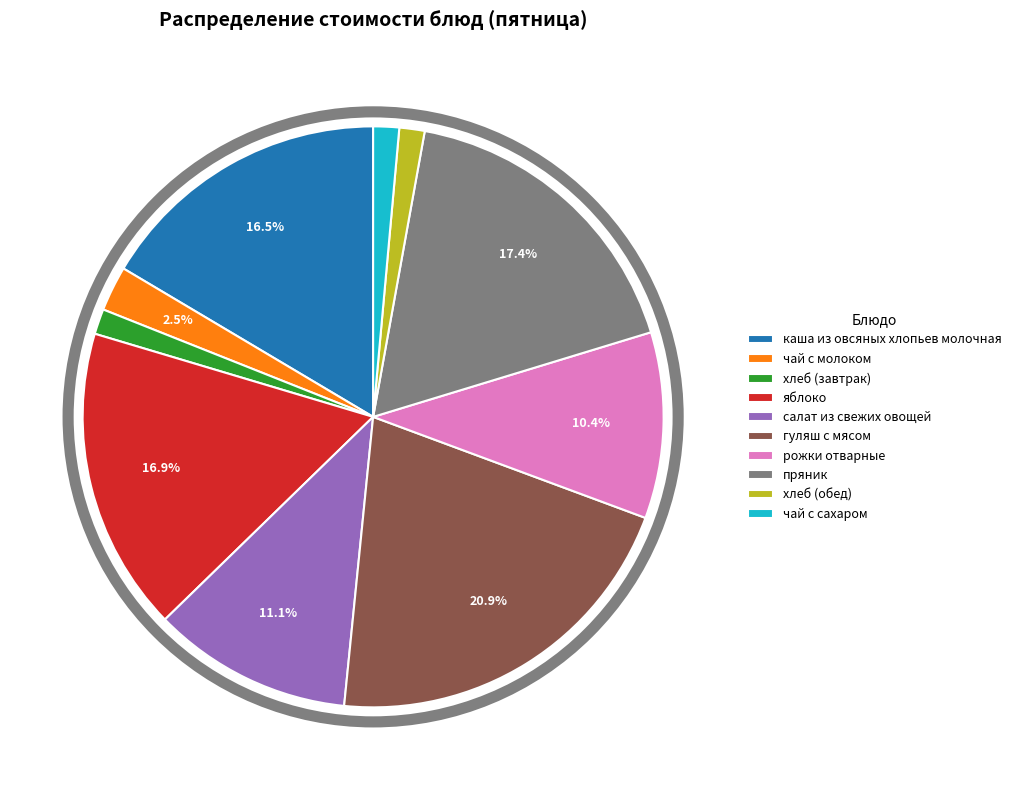

Approximately how many times larger is the value at каша из овсяных хлопьев молочная compared to чай с молоком?

6.6